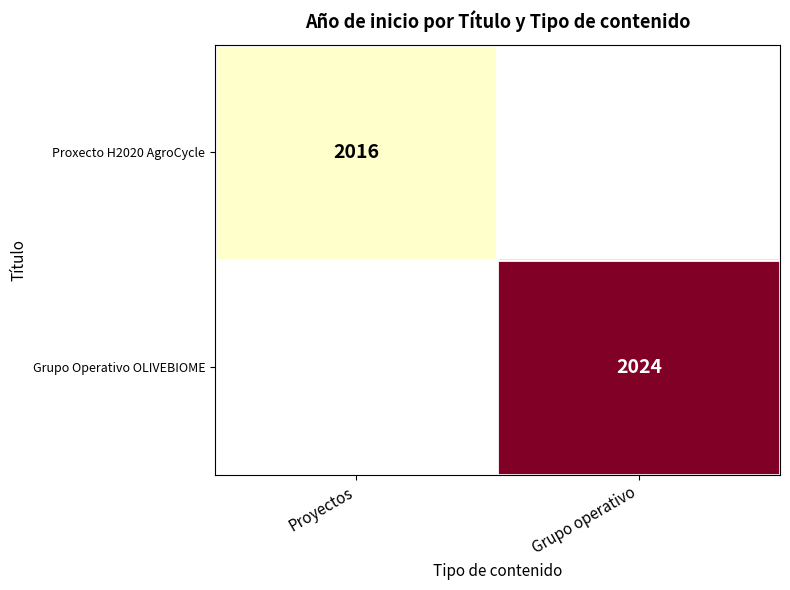

Is it true that Grupo Operativo OLIVEBIOME equals 791 at Grupo operativo?

False